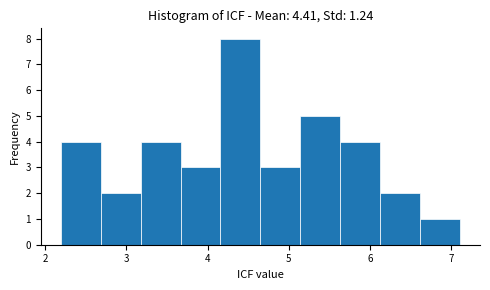

What is the height of the bar covering 5.1 to 5.6 on the x-axis? Neither the bar edges nor the heights are printed on the chart, so give them approximately, as read against the axes.

5